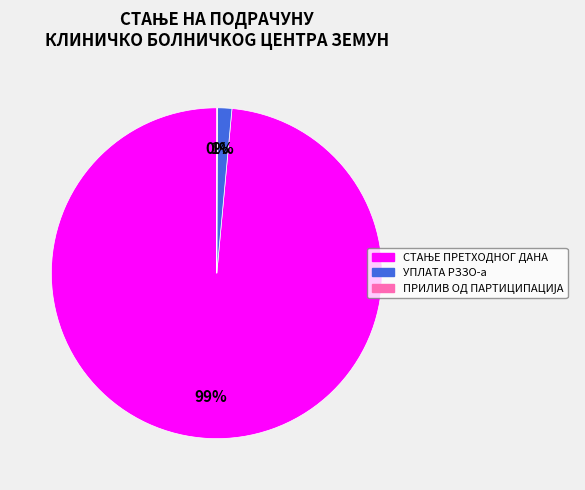

Is it true that УПЛАТА РЗЗО-а is 1% of the pie?

True